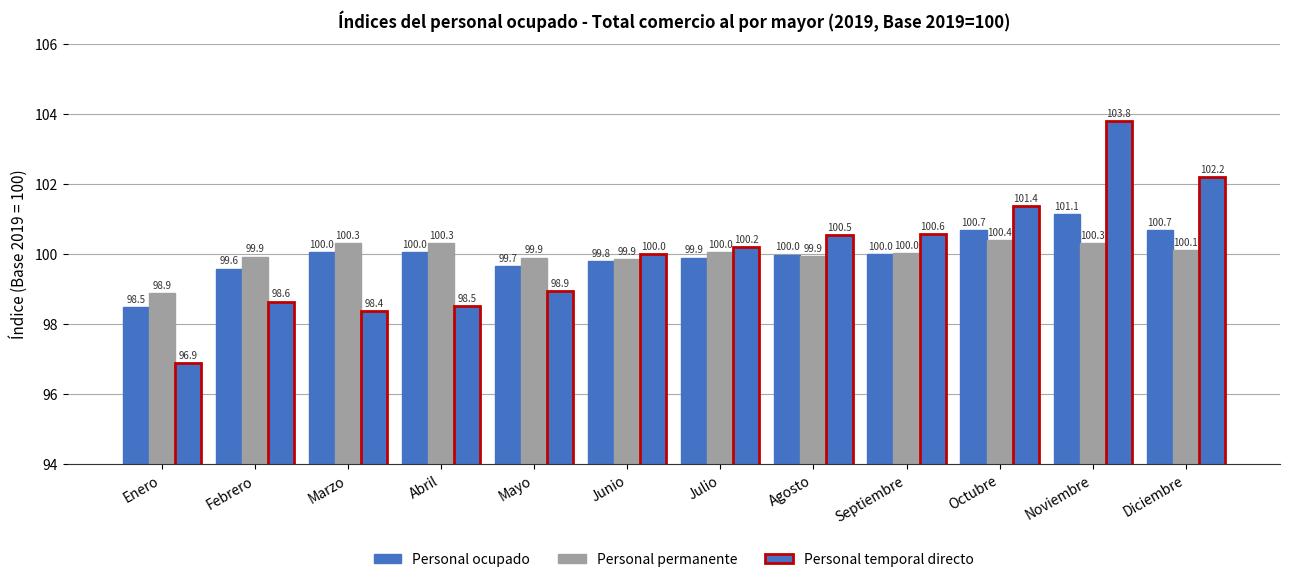

Reading left to right, extract all data points from this chart.

Personal ocupado: Enero=98.5	Febrero=99.6	Marzo=100.0	Abril=100.0	Mayo=99.7	Junio=99.8	Julio=99.9	Agosto=100.0	Septiembre=100.0	Octubre=100.7	Noviembre=101.1	Diciembre=100.7
Personal permanente: Enero=98.9	Febrero=99.9	Marzo=100.3	Abril=100.3	Mayo=99.9	Junio=99.9	Julio=100.0	Agosto=99.9	Septiembre=100.0	Octubre=100.4	Noviembre=100.3	Diciembre=100.1
Personal temporal directo: Enero=96.9	Febrero=98.6	Marzo=98.4	Abril=98.5	Mayo=98.9	Junio=100.0	Julio=100.2	Agosto=100.5	Septiembre=100.6	Octubre=101.4	Noviembre=103.8	Diciembre=102.2